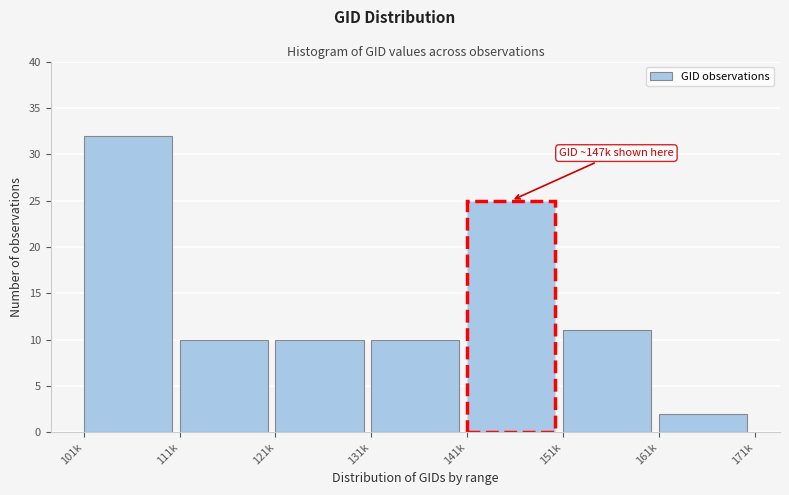

Reading left to right, transcribe all the data shown in this chart.

101k=32	111k=10	121k=10	131k=10	141k=25	151k=11	161k=2